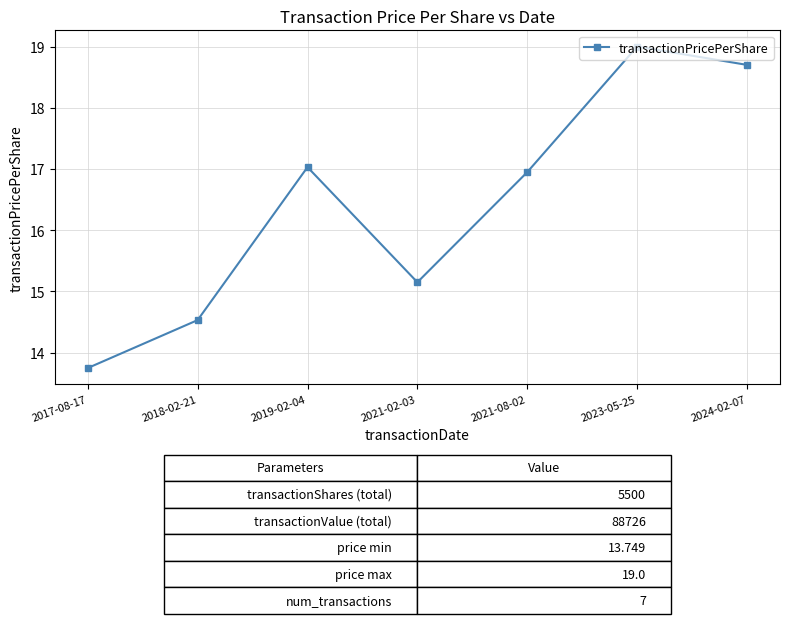

Where does the data first go above 16?

2019-02-04